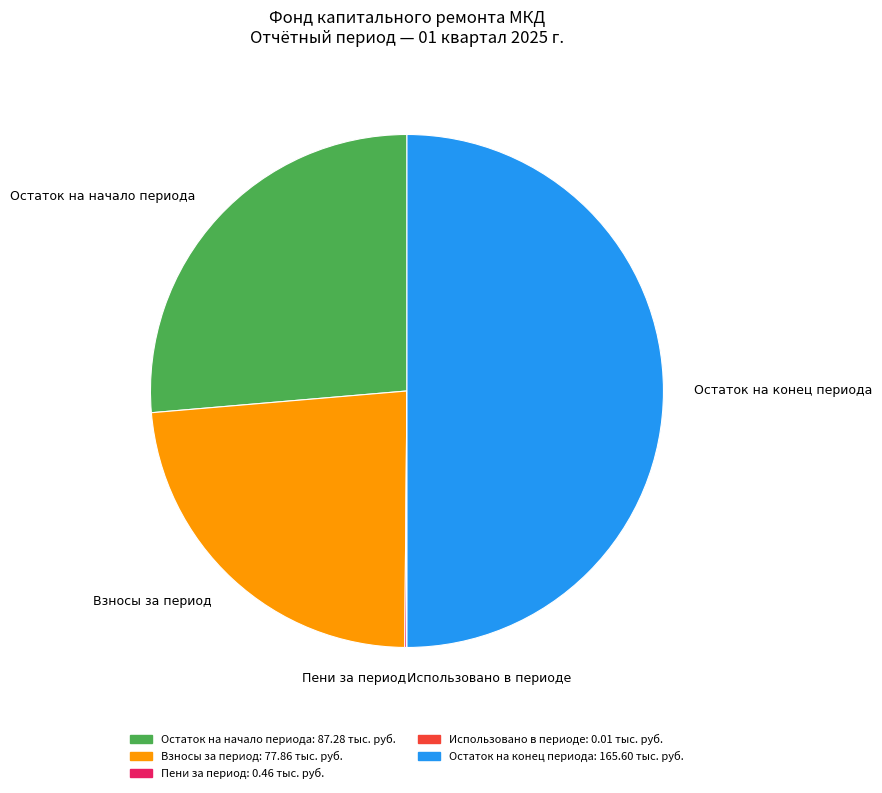

What is the largest slice in the pie chart?

Остаток на конец периода